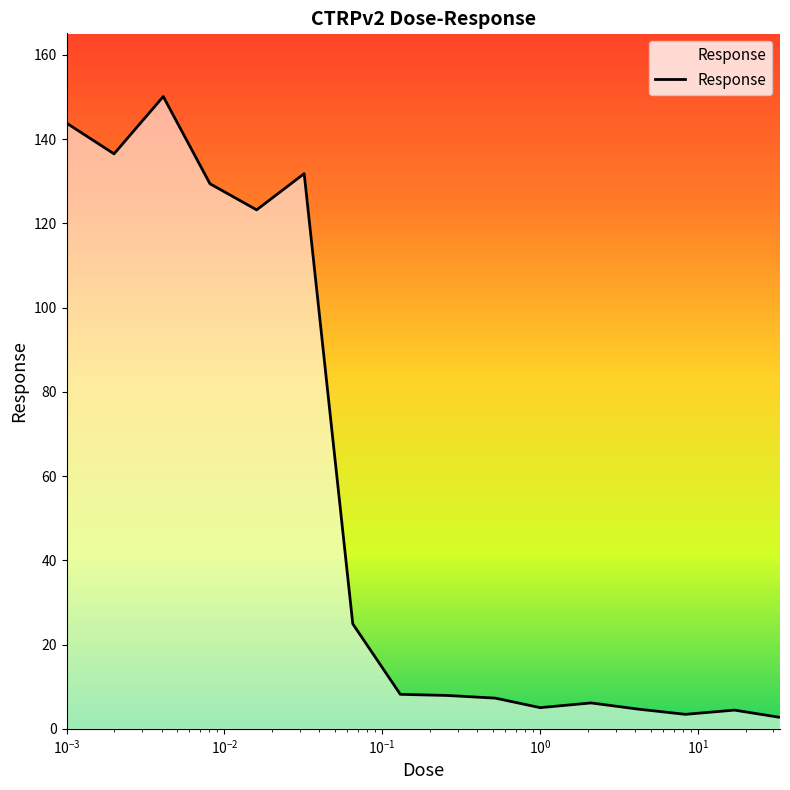

What is the greatest value displayed?

150.1